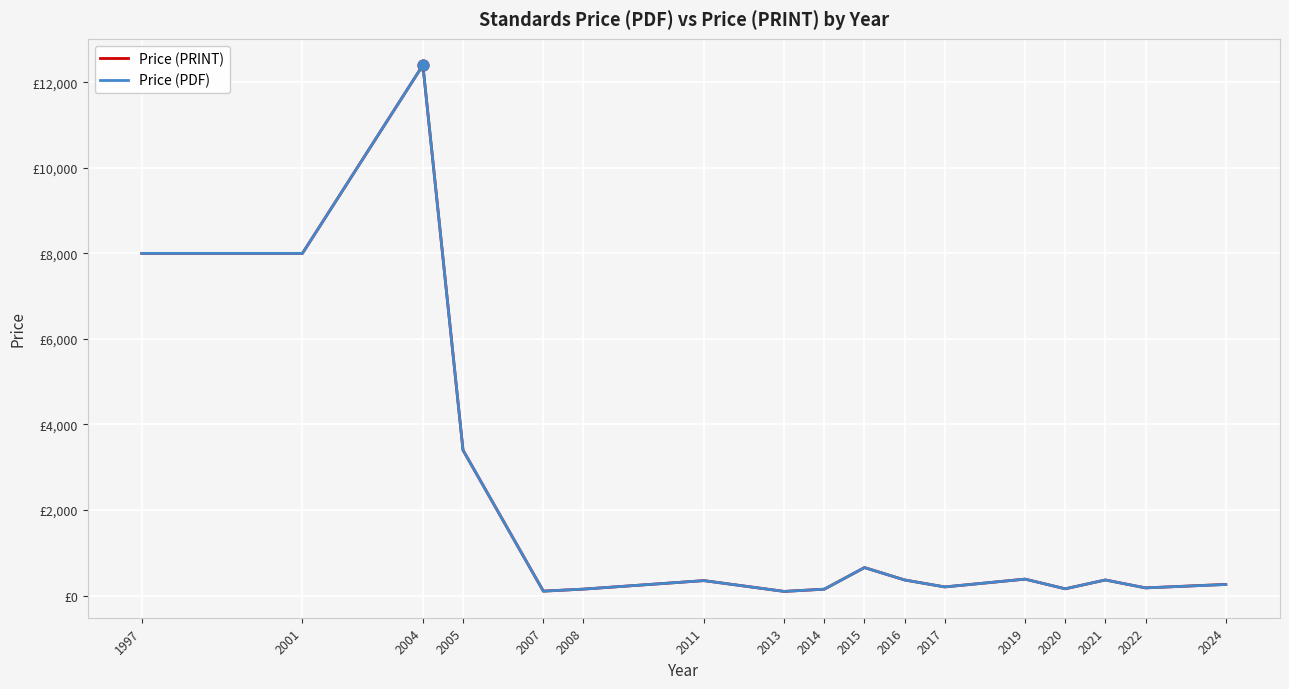

At which category is the sum across all series the highest?

2004